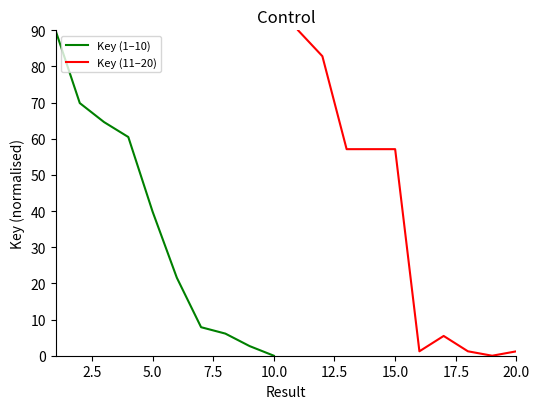

Which category has the lowest value in the Key (1–10) series?

10.0